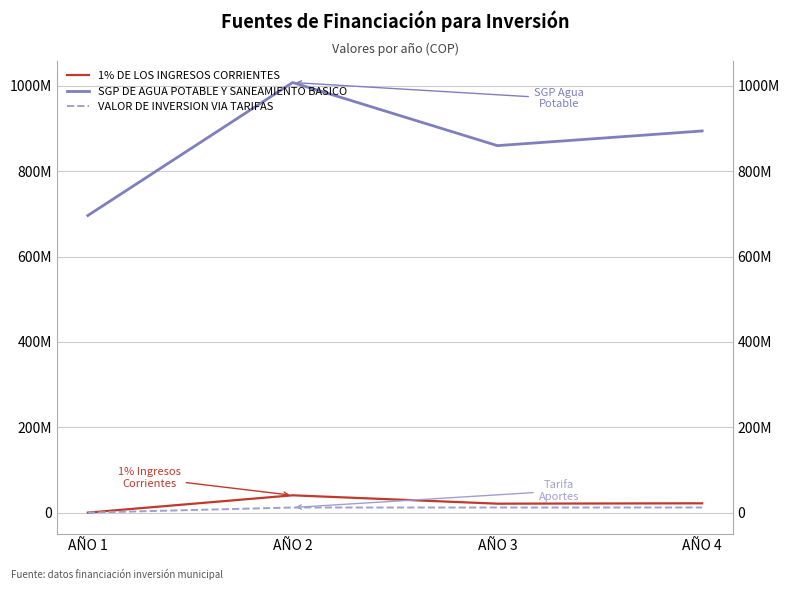

Reading right to left, extract all data points from this chart.

1% DE LOS INGRESOS CORRIENTES: AÑO 4=21840000	AÑO 3=21000000	AÑO 2=40594532	AÑO 1=0
SGP DE AGUA POTABLE Y SANEAMIENTO BASICO: AÑO 4=894400000	AÑO 3=860000000	AÑO 2=1007955120	AÑO 1=696258980
VALOR DE INVERSION VIA TARIFAS: AÑO 4=12000000	AÑO 3=12000000	AÑO 2=12000000	AÑO 1=0